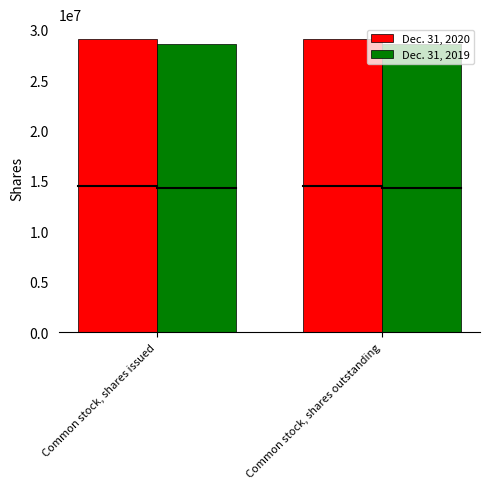

How many bars are there in total?

4